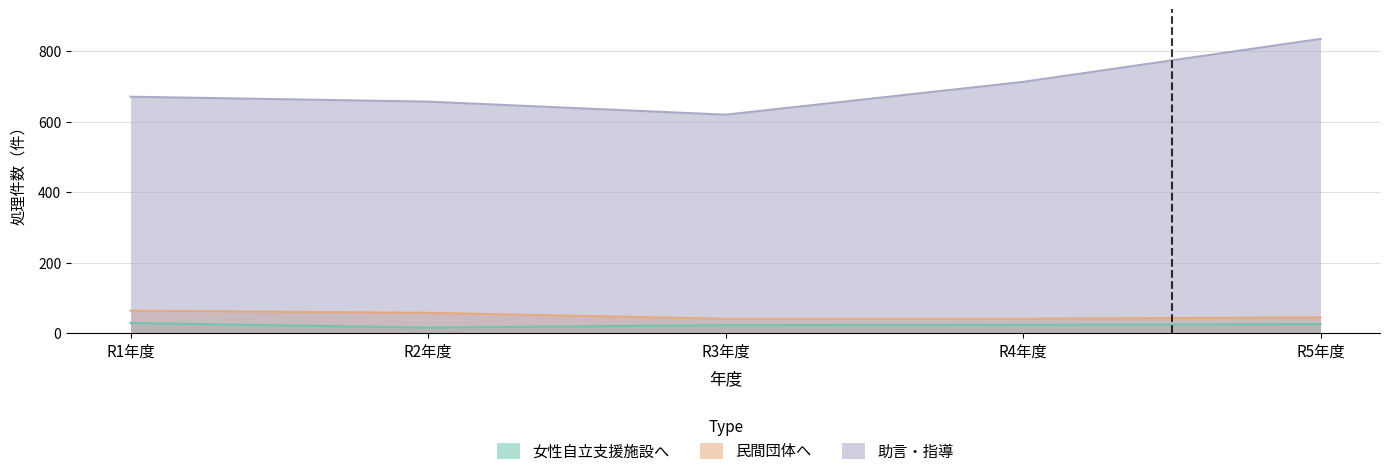

What is the difference between the 女性自立支援施設へ values at R1年度 and R4年度?

5